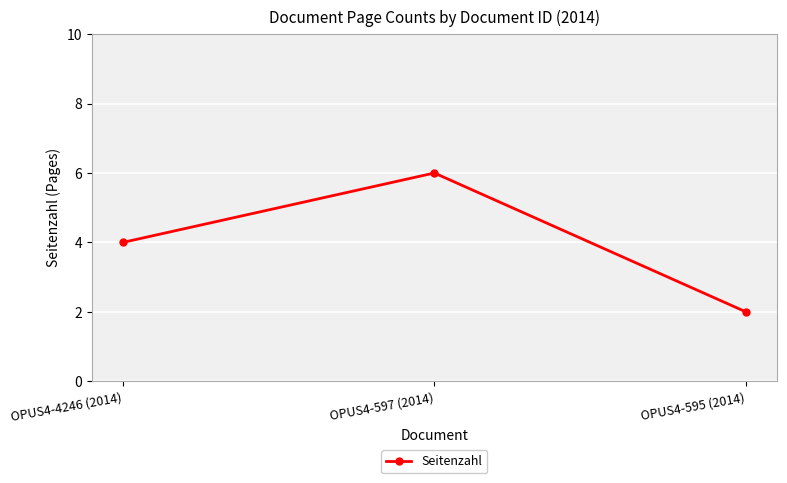

What is the change in value from OPUS4-4246 (2014) to OPUS4-597 (2014)?

+2